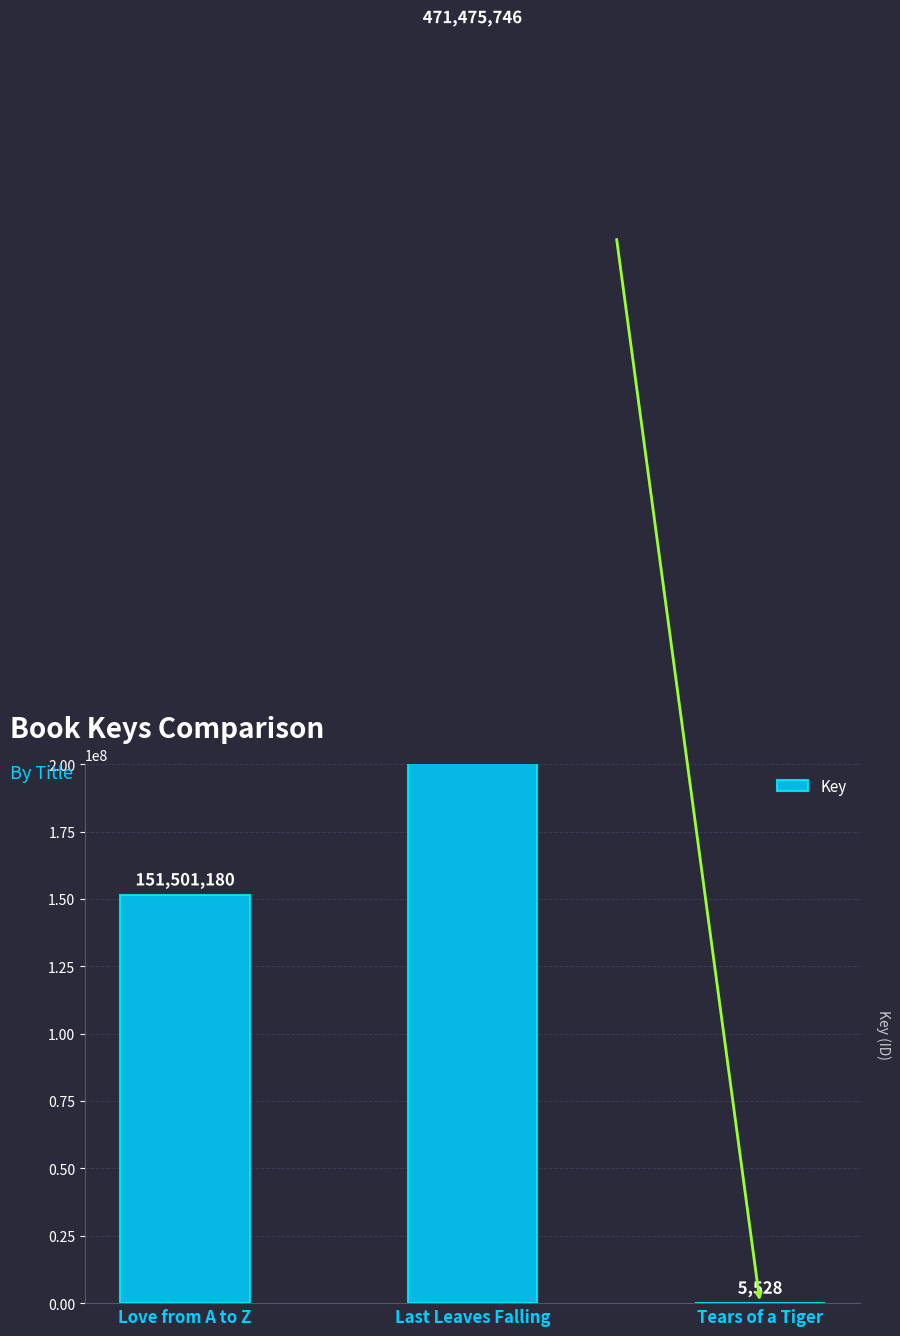

Reading right to left, what are all the values shown in this chart?

5528	471475746	151501180